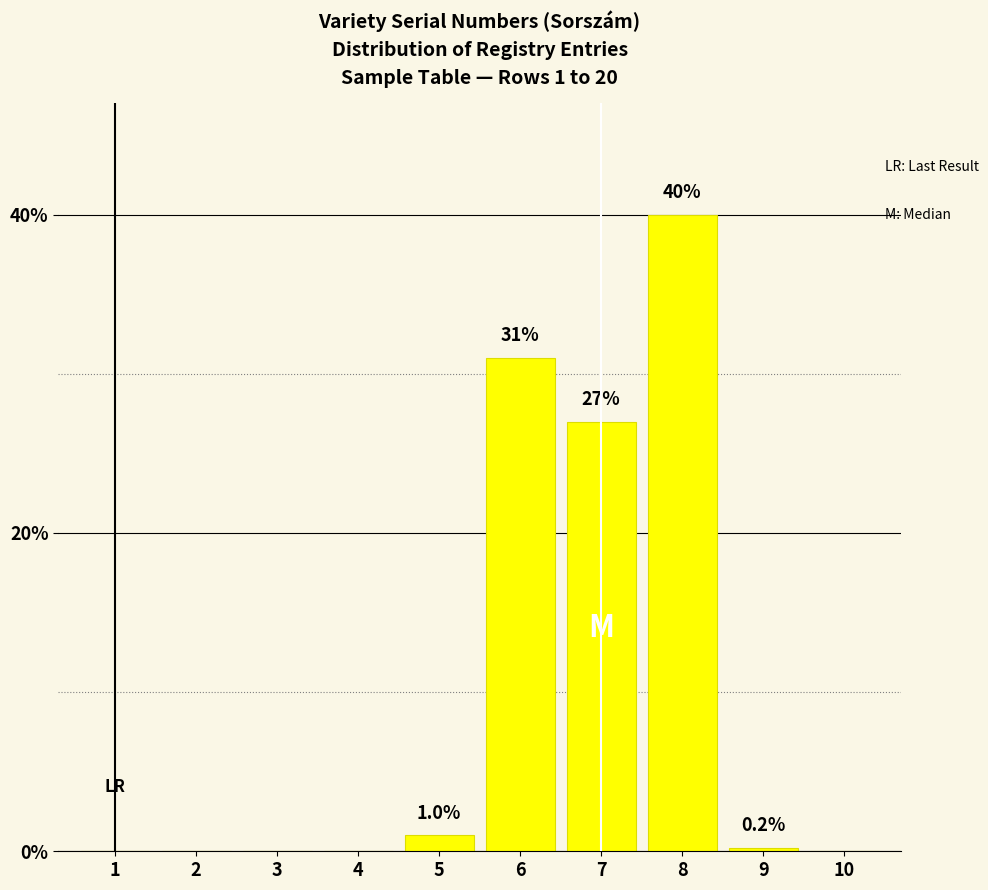

Reading left to right, list all the values displayed in this chart.

1=0.0	2=0.0	3=0.0	4=0.0	5=1.0	6=31.0	7=27.0	8=40.0	9=0.2	10=0.0